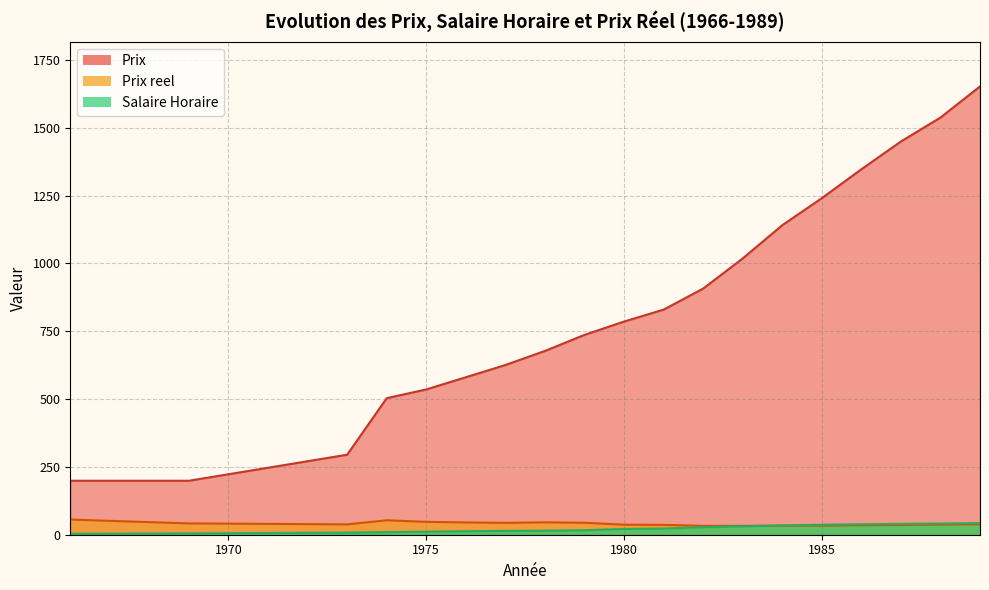

What are all the series names shown in the legend?

Salaire Horaire, Prix reel, Prix